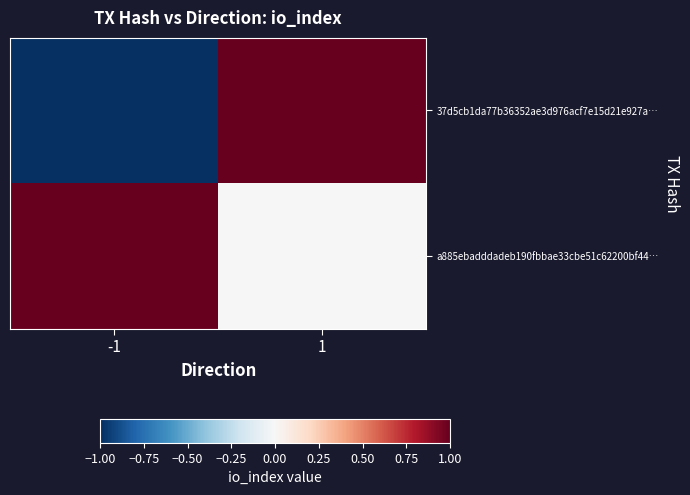

What is the maximum value shown in the chart?

1